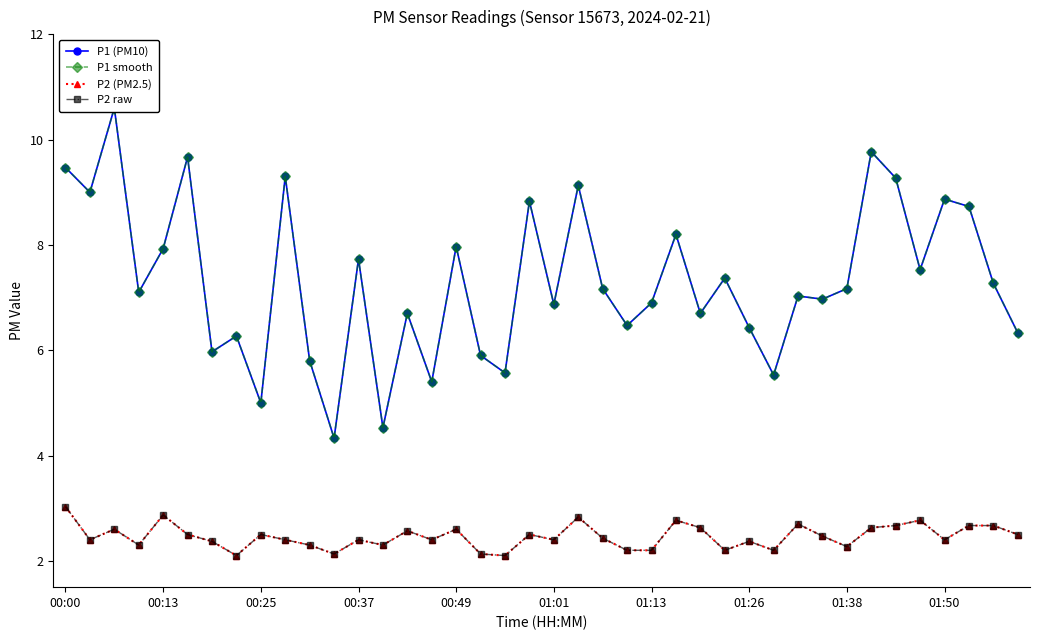

At 14, list the series in order from largest to smallest.

P1 (PM10), P1 smooth, P2 (PM2.5), P2 raw